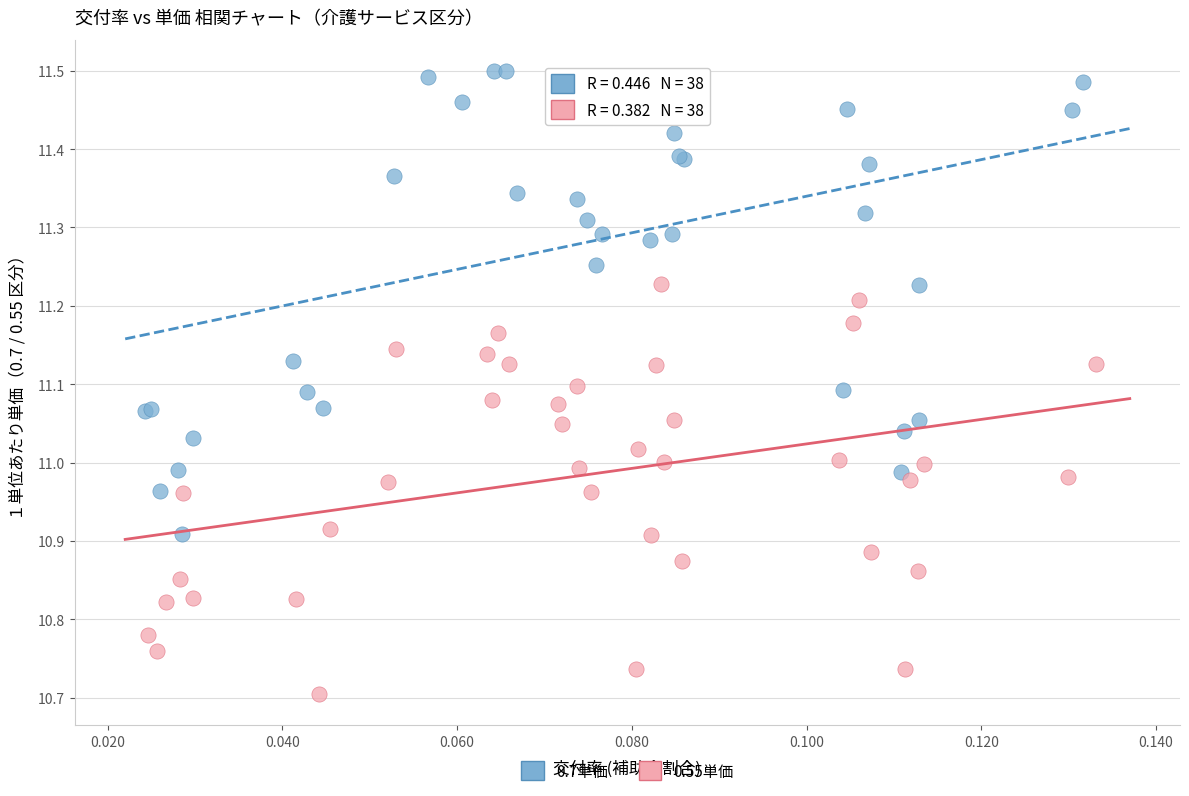

Which series has the largest Y range (max minus min)?

0.7単価